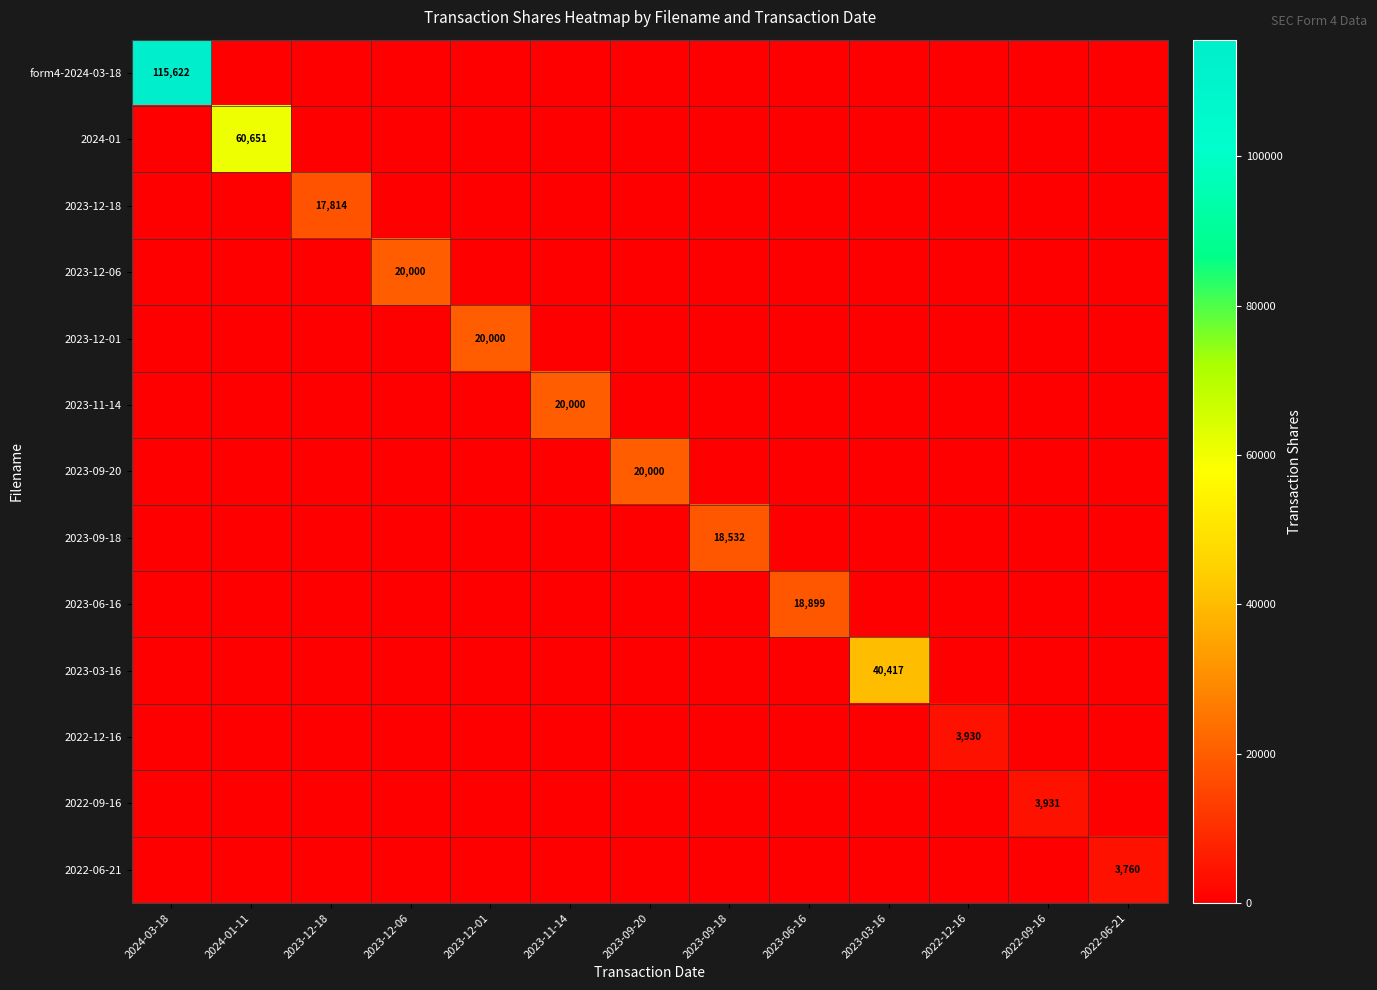

The 2022-09-16 series shows 0 at 2023-12-01. True or false?

True